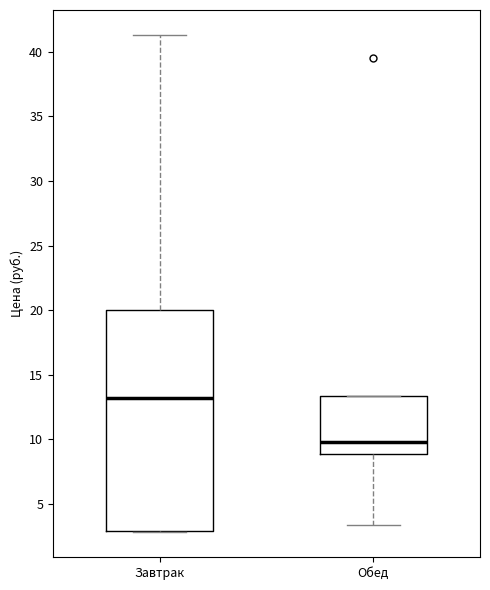

Which box's median line is the lowest?

Обед